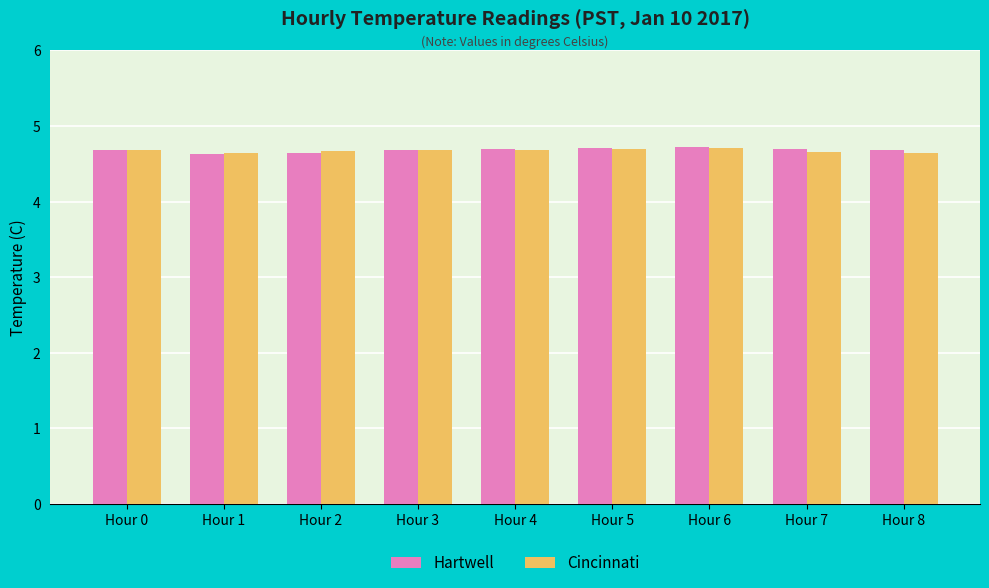

The value of Hartwell at Hour 4 is 4.7. True or false?

True